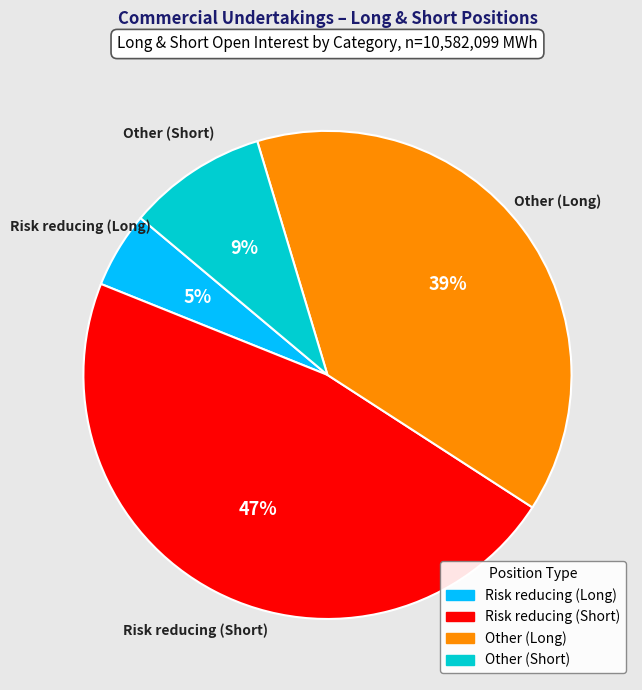

Does any single category account for the majority?

No